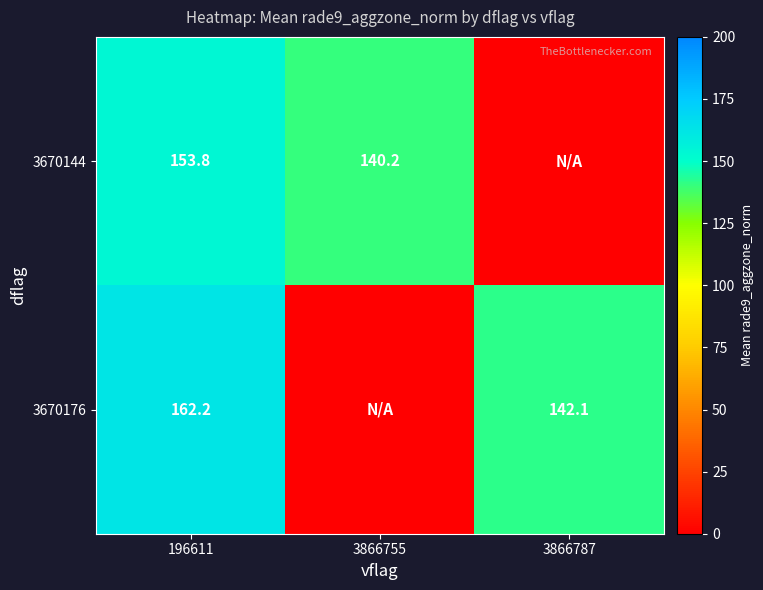

What is the difference between the highest and lowest values at 196611?

8.4